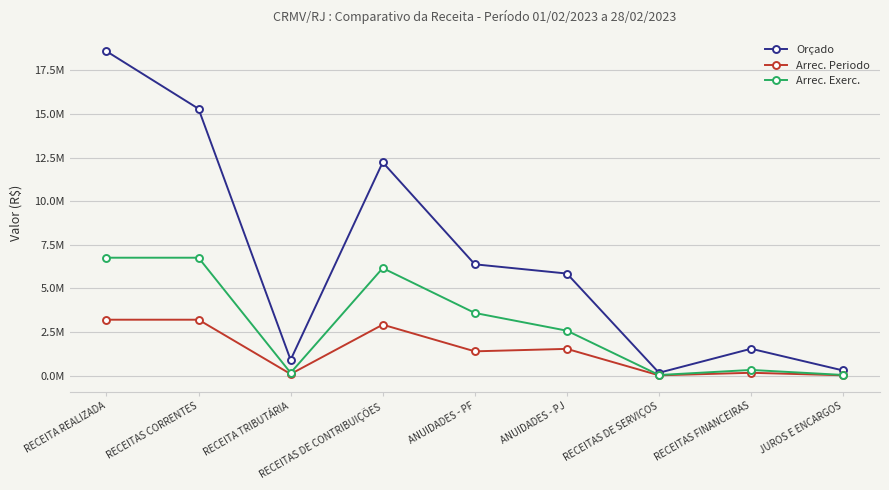

List the labels in order of Arrec. Exerc. value, smallest first.

RECEITAS DE SERVIÇOS, JUROS E ENCARGOS, RECEITA TRIBUTÁRIA, RECEITAS FINANCEIRAS, ANUIDADES - PJ, ANUIDADES - PF, RECEITAS DE CONTRIBUIÇÕES, RECEITA REALIZADA, RECEITAS CORRENTES